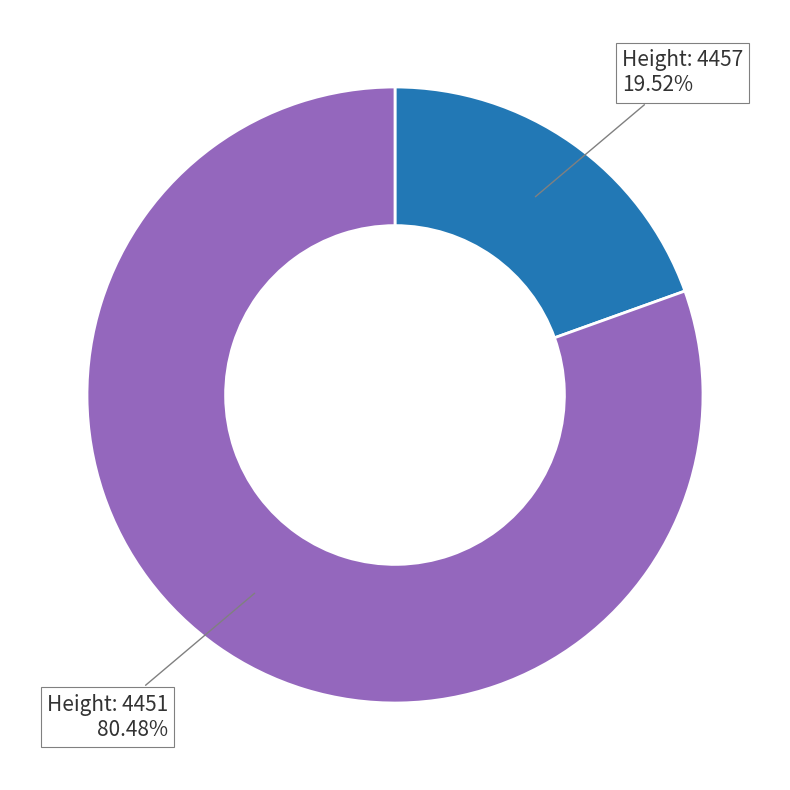

Between Height: 4451 and Height: 4457, which is larger?

Height: 4451